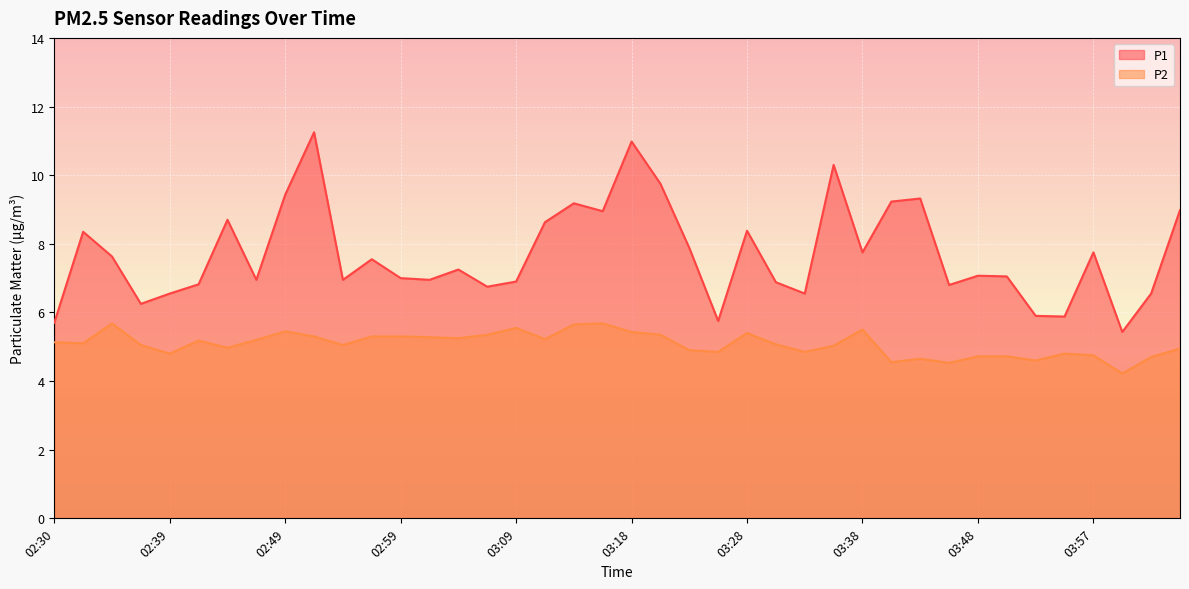

What is the label of the 8th point from the left?

02:47